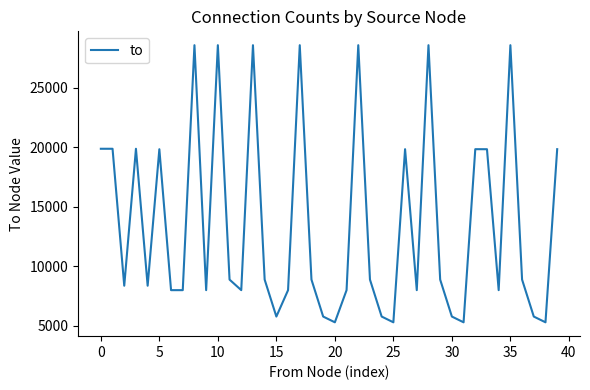

What is the difference between the maximum and minimum values?

23279